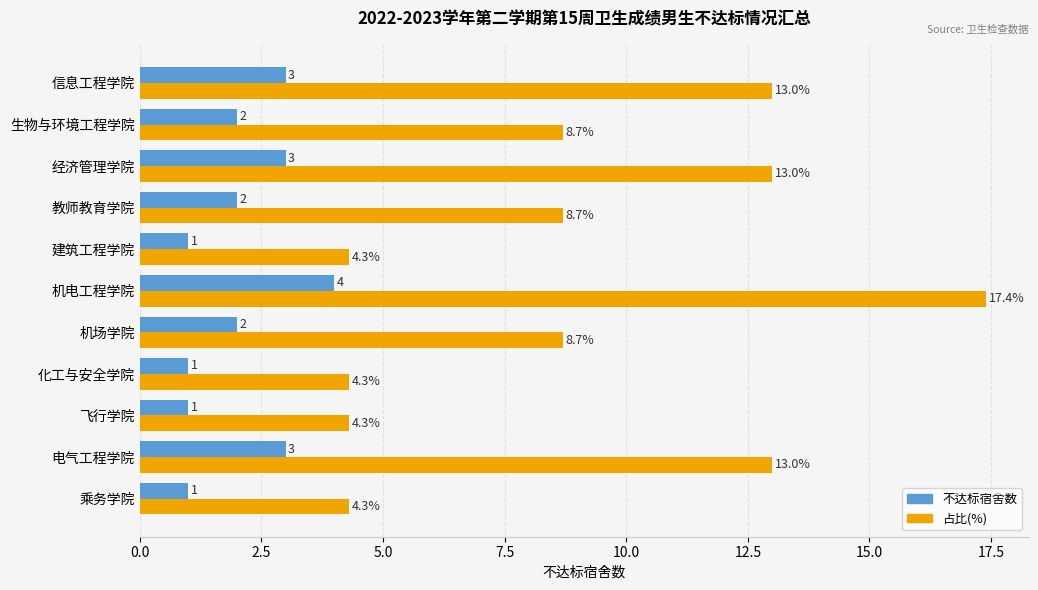

How many 不达标宿舍数 values are between 1 and 3?

10